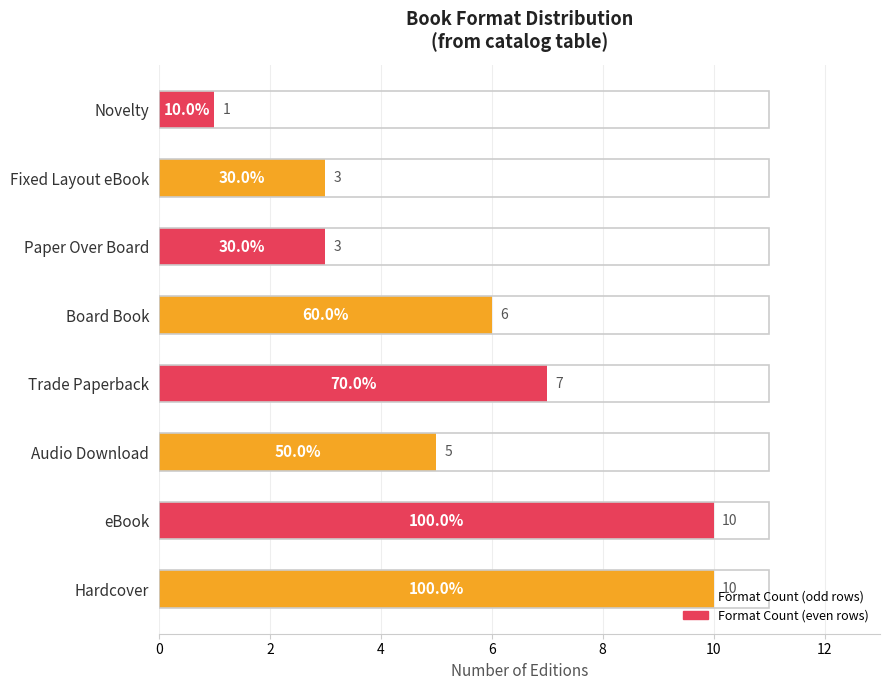

How many values are between 3 and 10?

7